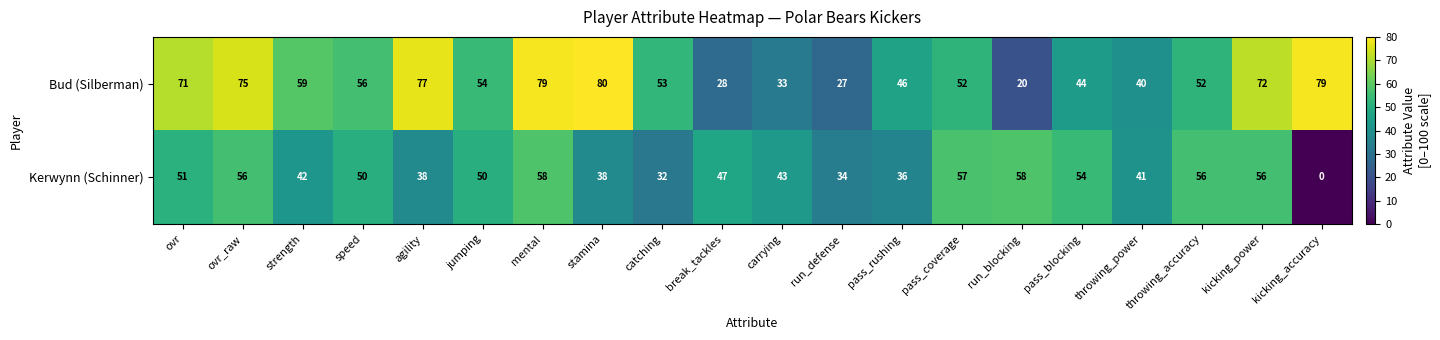

What is the difference between the Kerwynn (Schinner) values at throwing_power and break_tackles?

6